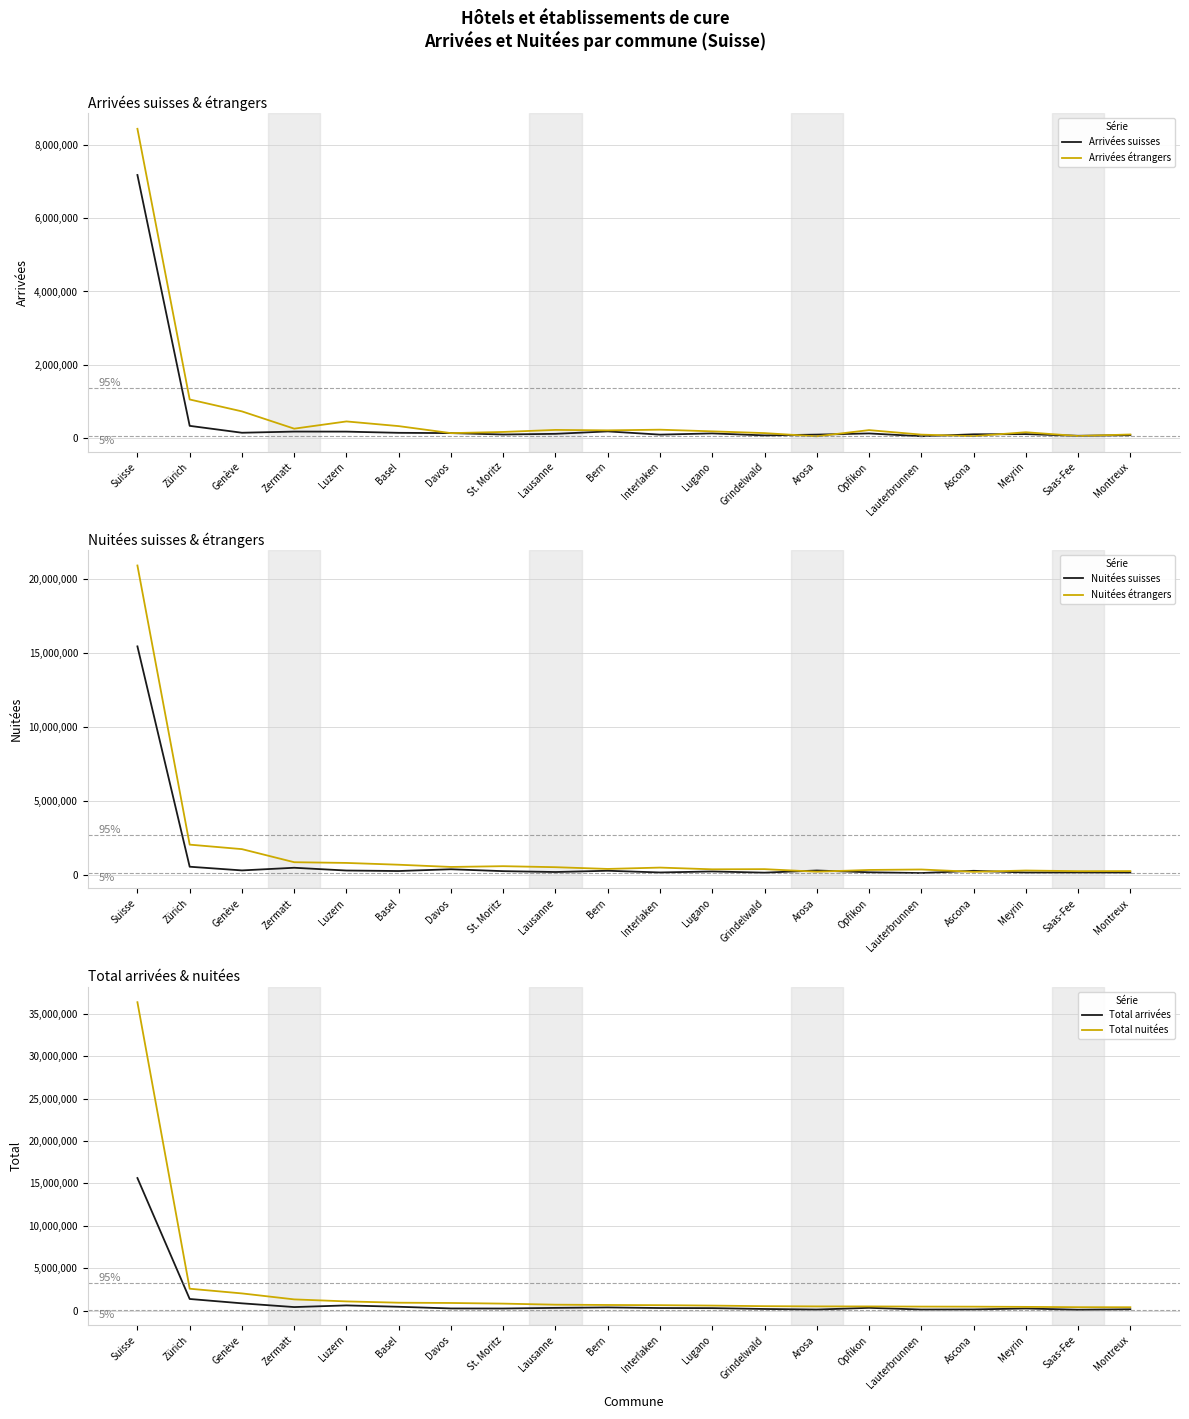

List the labels in order of Arrivées étrangers value, largest first.

Suisse, Zürich, Genève, Luzern, Basel, Zermatt, Interlaken, Lausanne, Opfikon, Bern, Lugano, St. Moritz, Meyrin, Grindelwald, Davos, Montreux, Lauterbrunnen, Saas-Fee, Ascona, Arosa